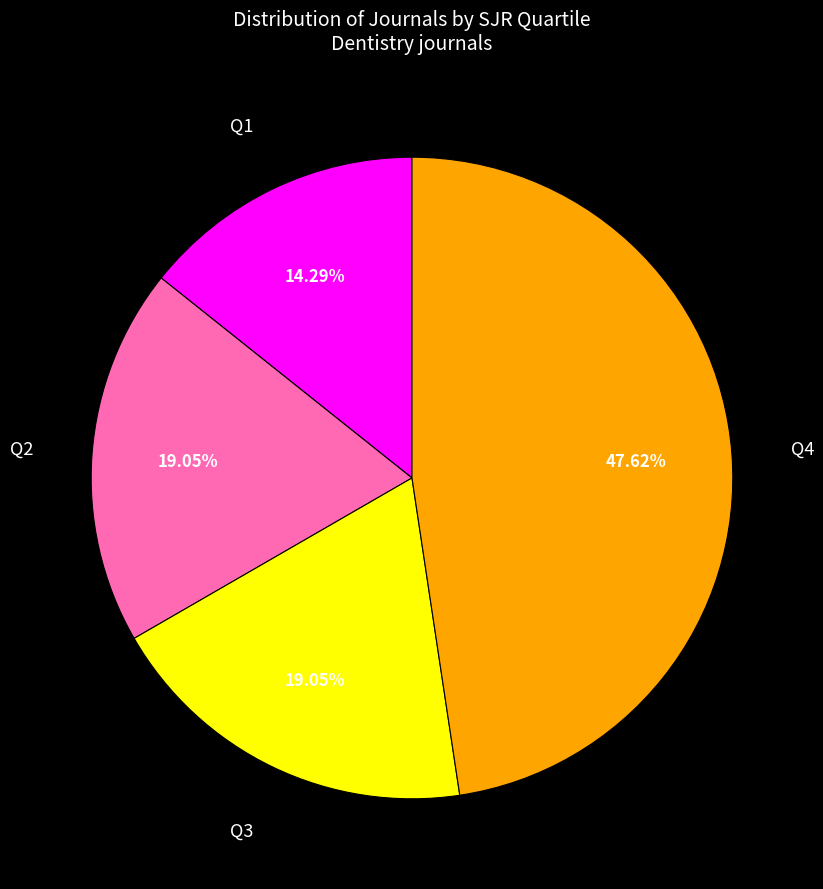

What percentage is the Q4 slice, to the nearest percent?

48%